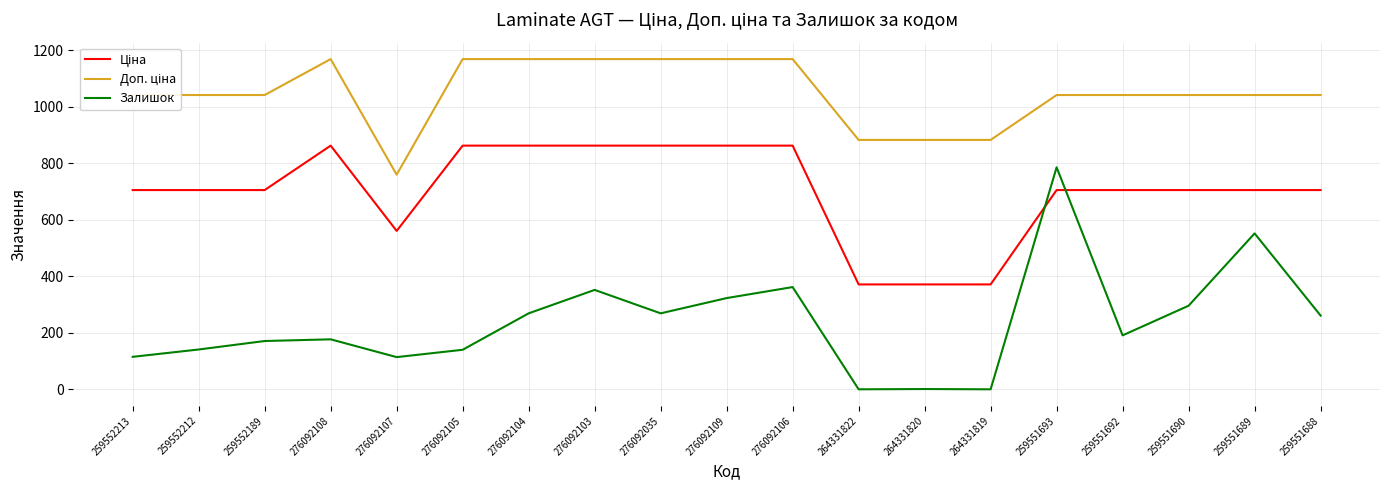

The Залишок series shows 114.0 at 276092107. True or false?

True